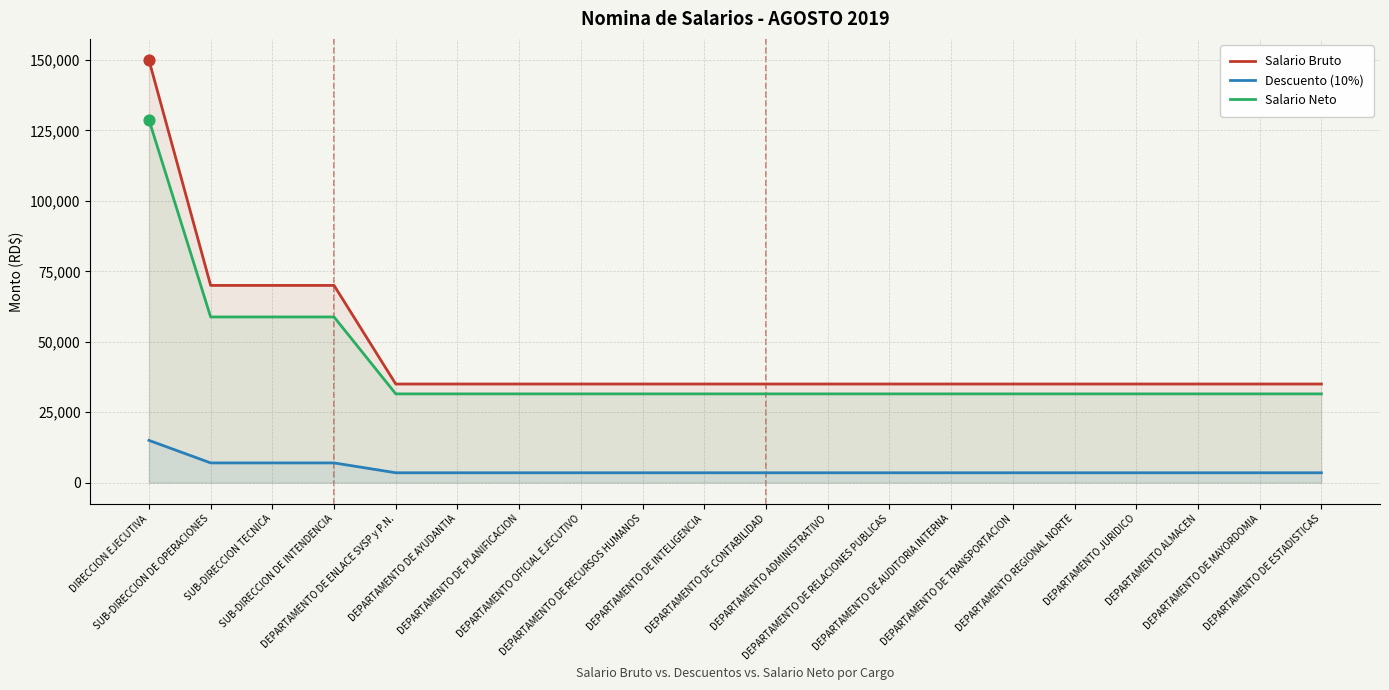

Which series reaches the minimum Y coordinate?

Descuento (10%)